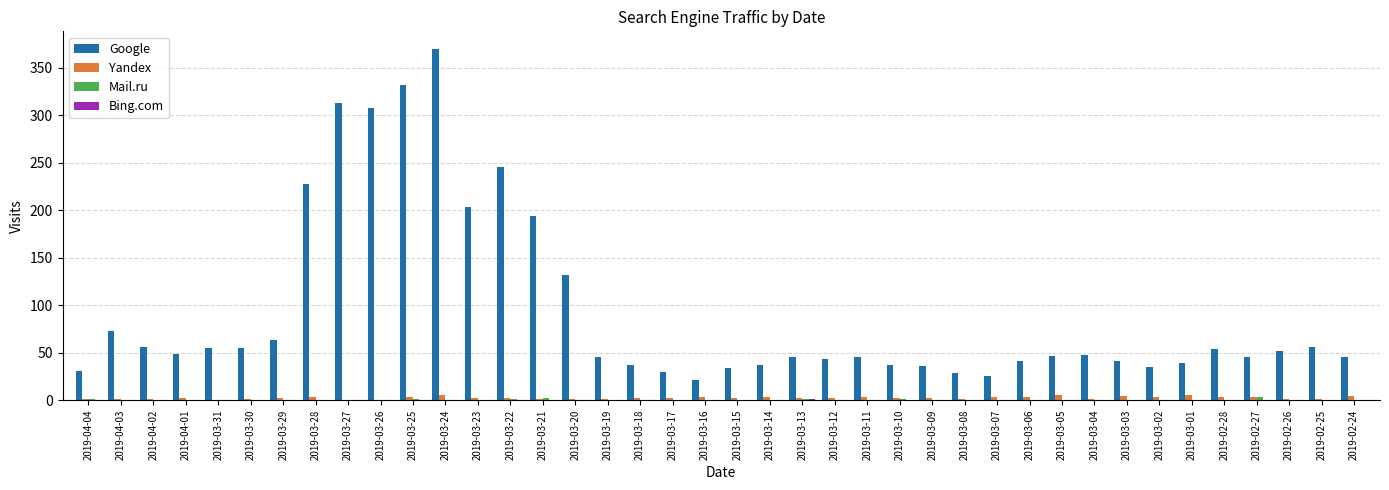

Which series has the largest total across all categories?

Google